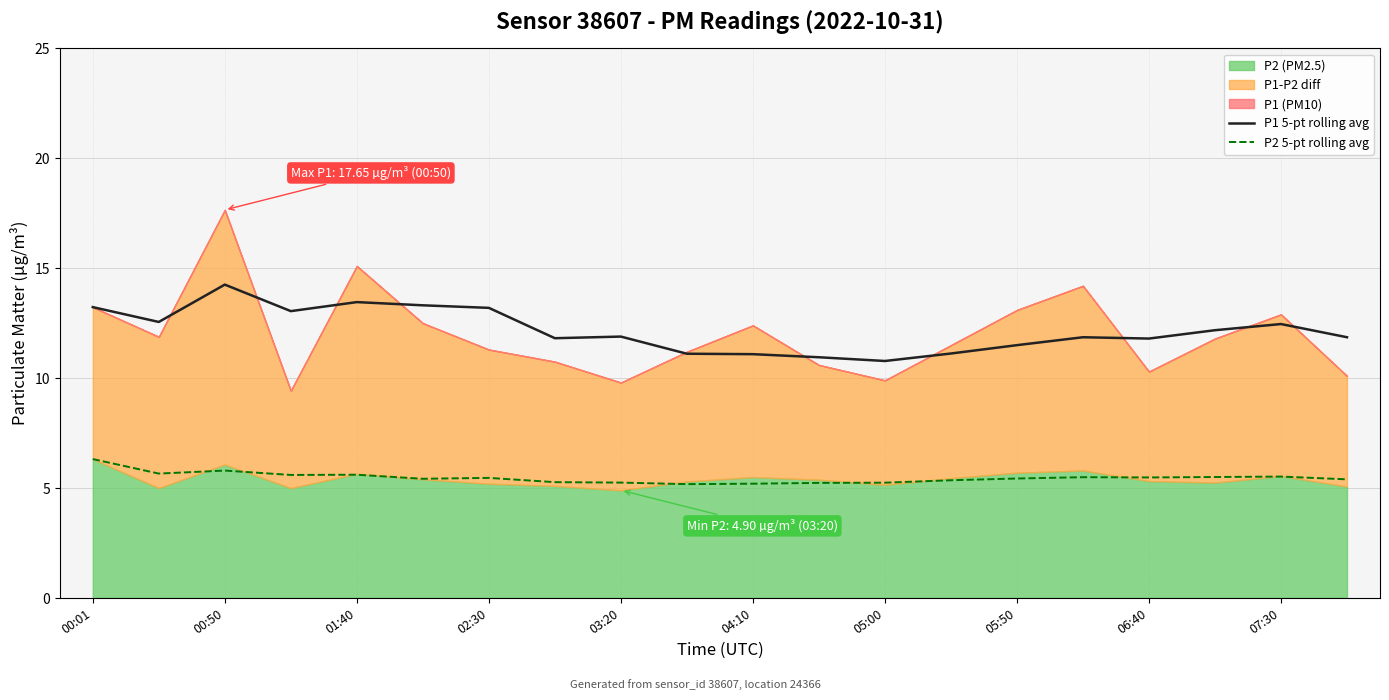

What is the difference between the maximum and minimum values in the P2 5-pt rolling avg series?

1.1